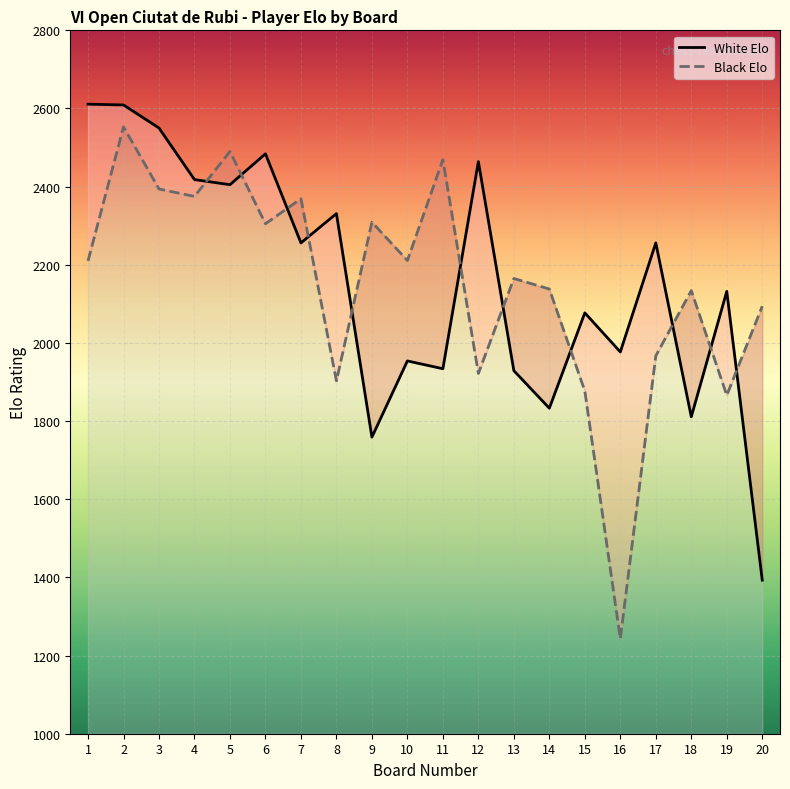

List the series in order of their overall mean, lowest first.

Black Elo, White Elo